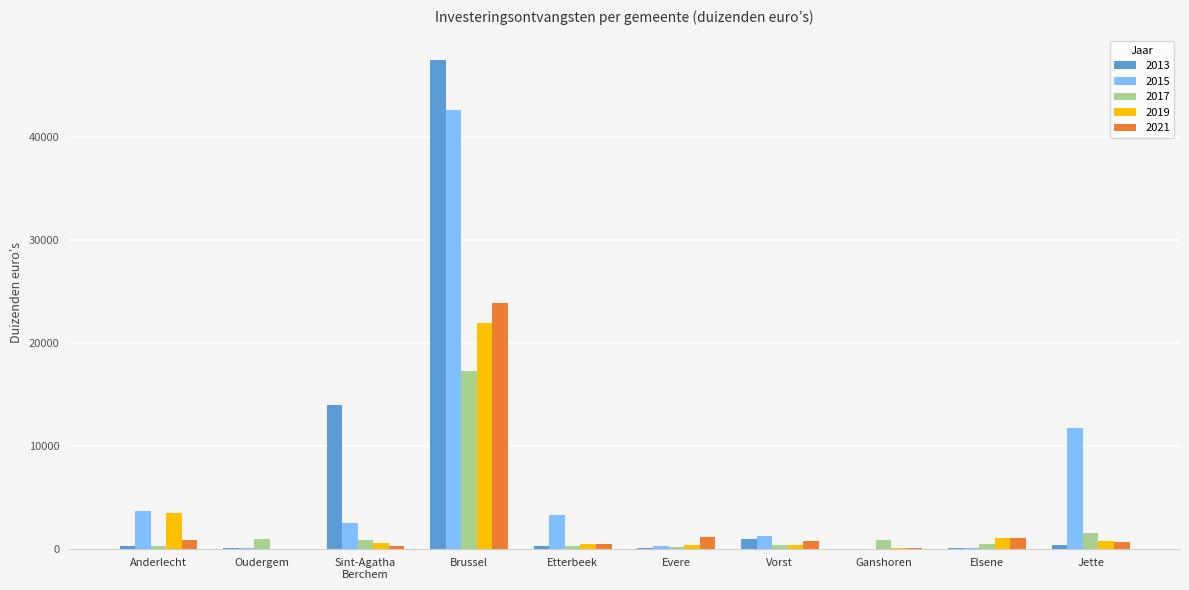

What is the sum of the 2013 values at Etterbeek and Jette?

593.6